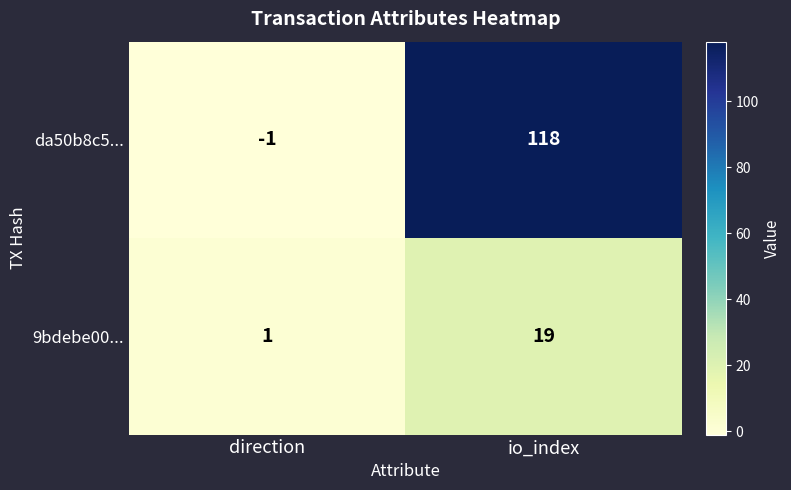

What is the total value across all series at io_index?

137